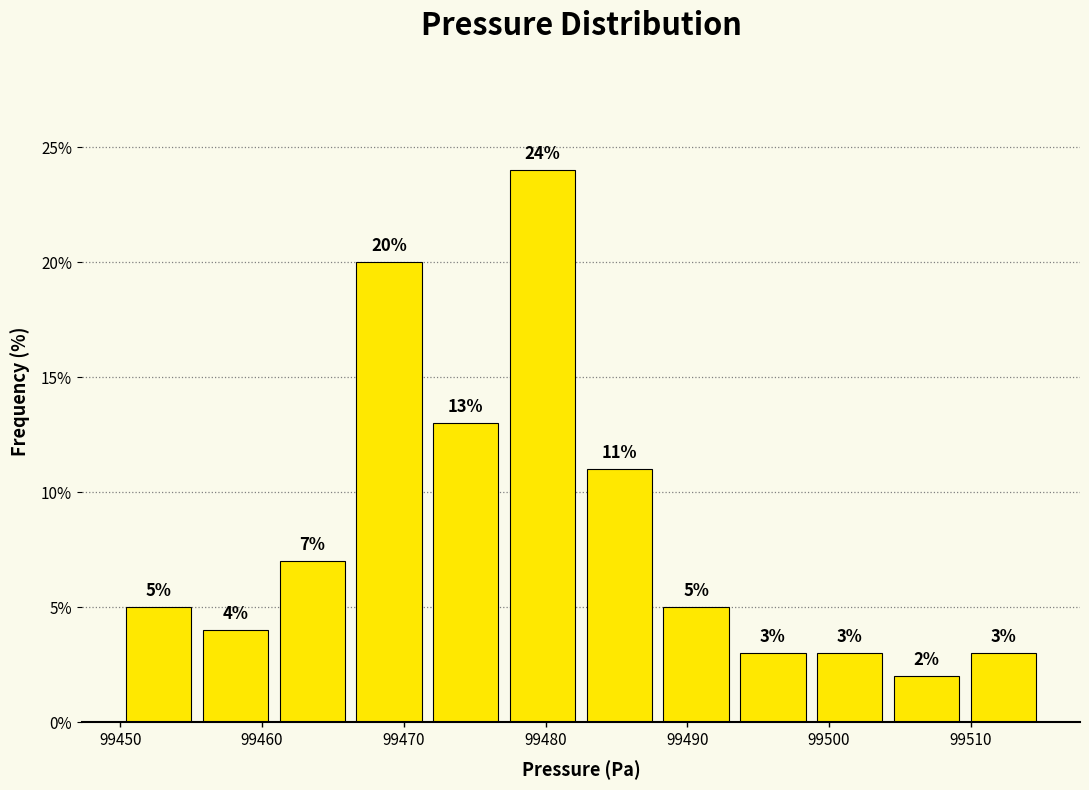

What is the height of the bar covering 99466 to 99472 on the x-axis? The bar edges are not printed on the chart, so give them approximately, as read against the axis.

20